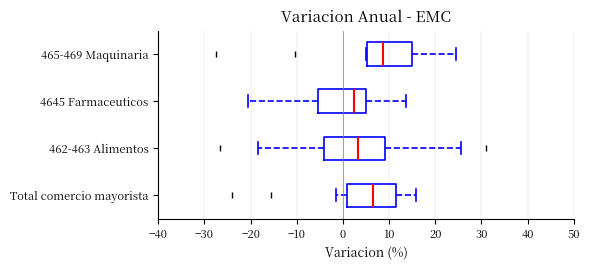

Which box is the widest, from its left edge to its right edge?

462-463 Alimentos